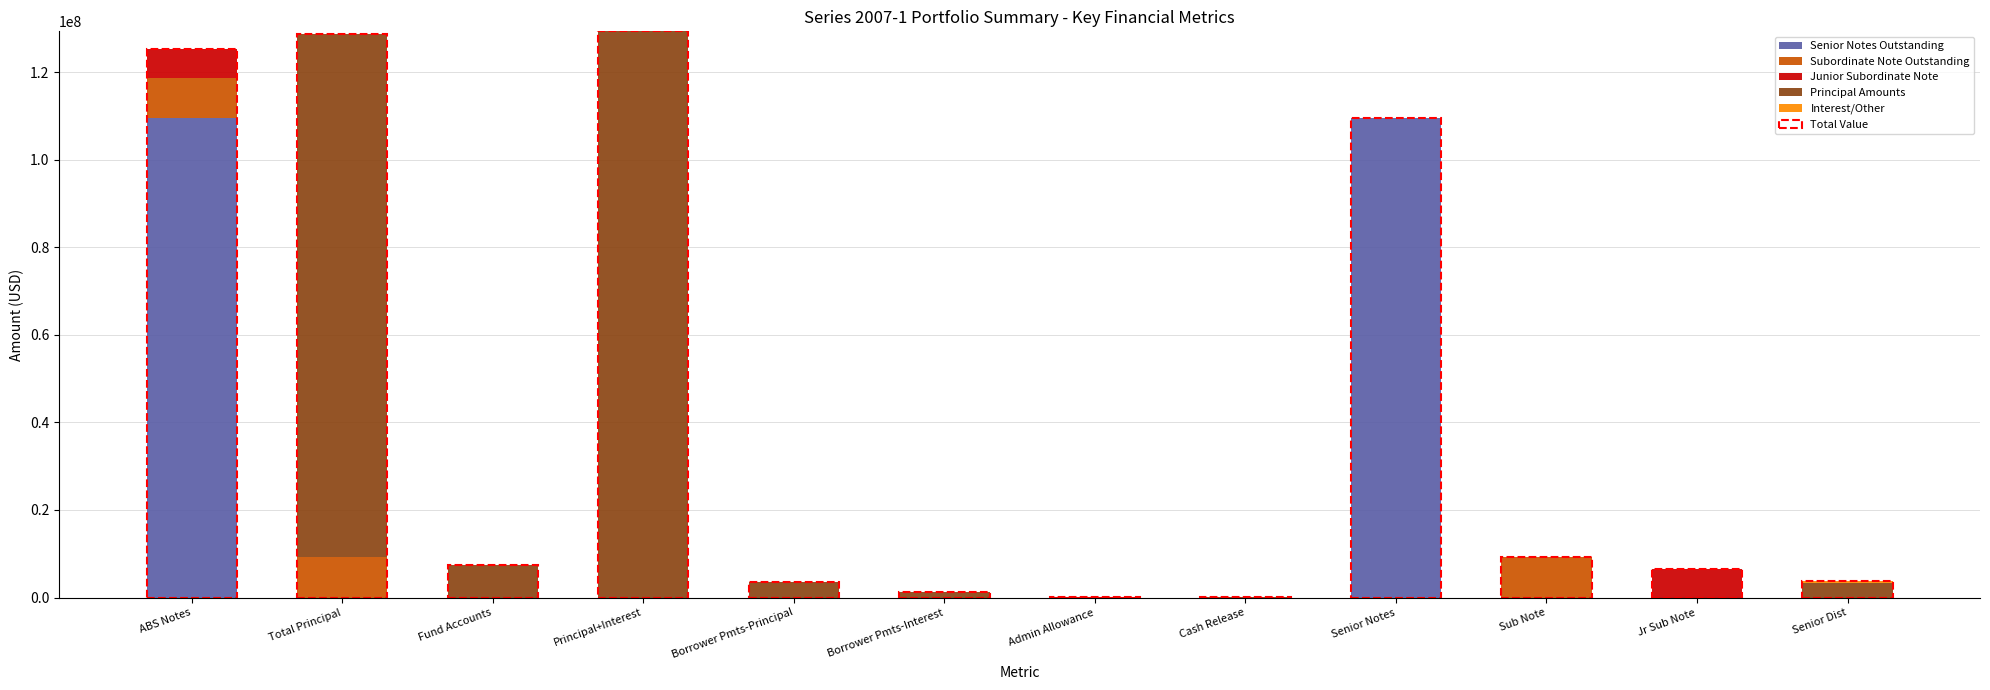

What is the total value across all series at Fund Accounts?

7475321.0